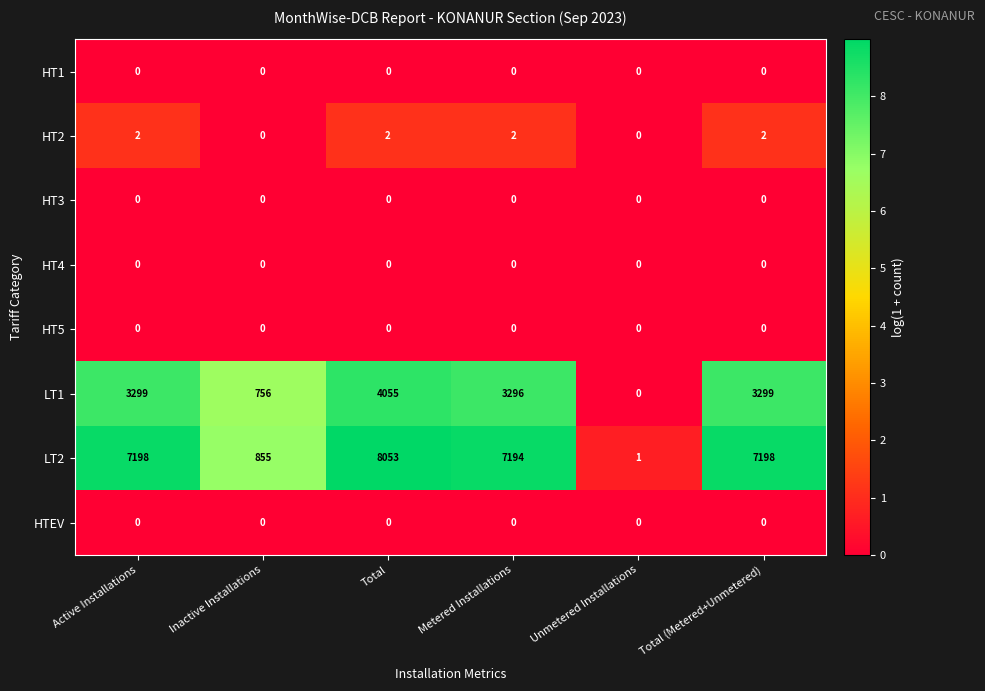

What is the average value of the LT1 series?

2451